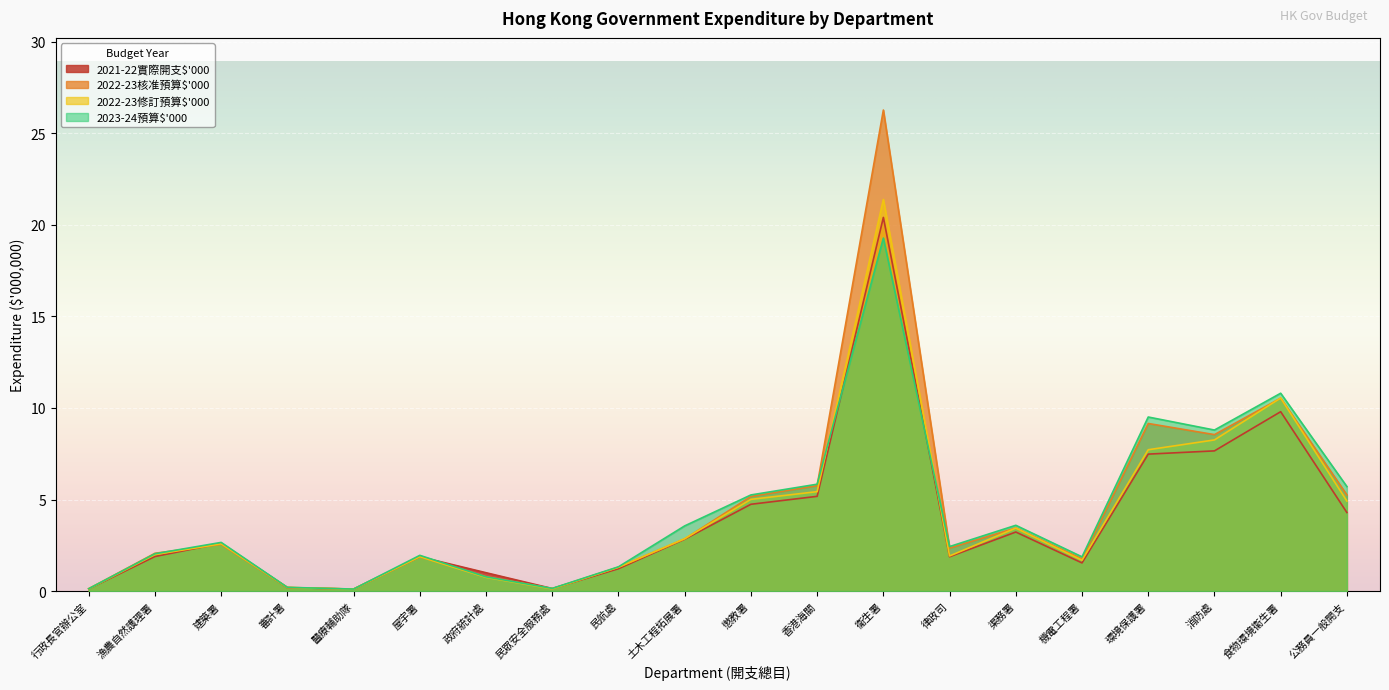

What is the value of the 2022-23修訂預算$'000 point at the 5th from the left?

0.1